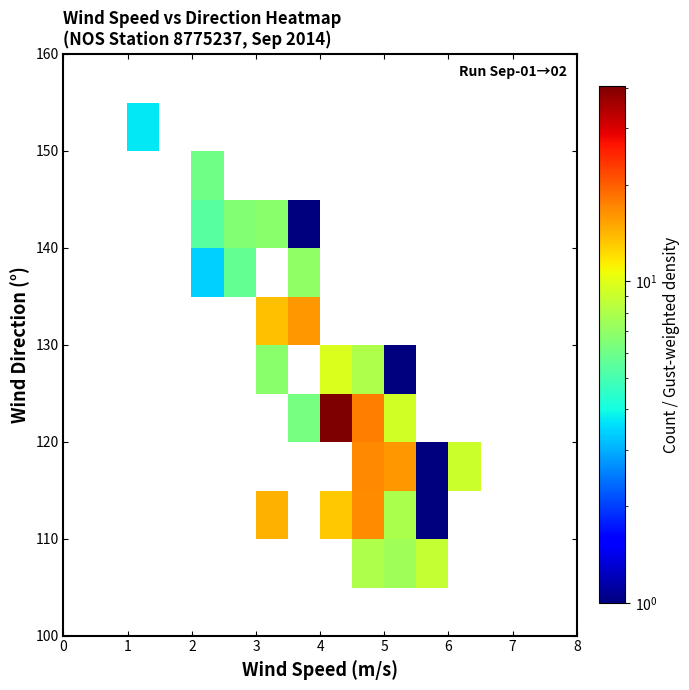

Count the number of data series in this chart.

12